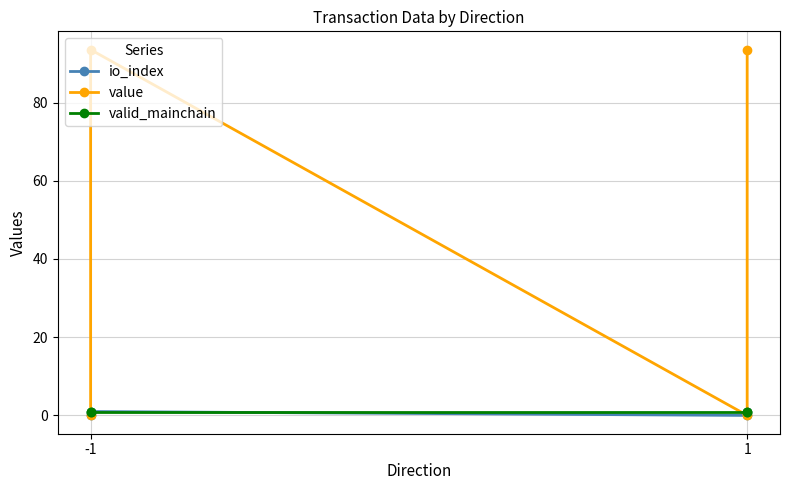

At how many categories does at least one series exceed 31?

2